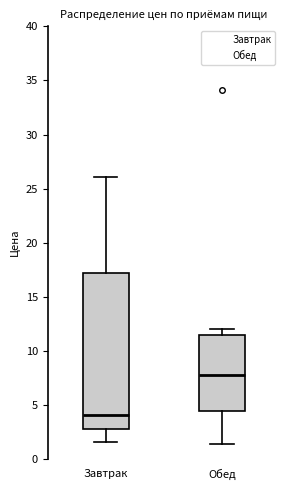

Reading left to right, transcribe this box plot: for each box, give where its median line is, the range the box spans, and where its two whiskers end, as read against the y-axis. The values are not printed on the chart, so give them approximately, as read against the axis.

Завтрак: median 4.0, box 3.0 to 17.0, whiskers 1.5 to 26.0
Обед: median 8.0, box 4.5 to 11.5, whiskers 1.5 to 12.0